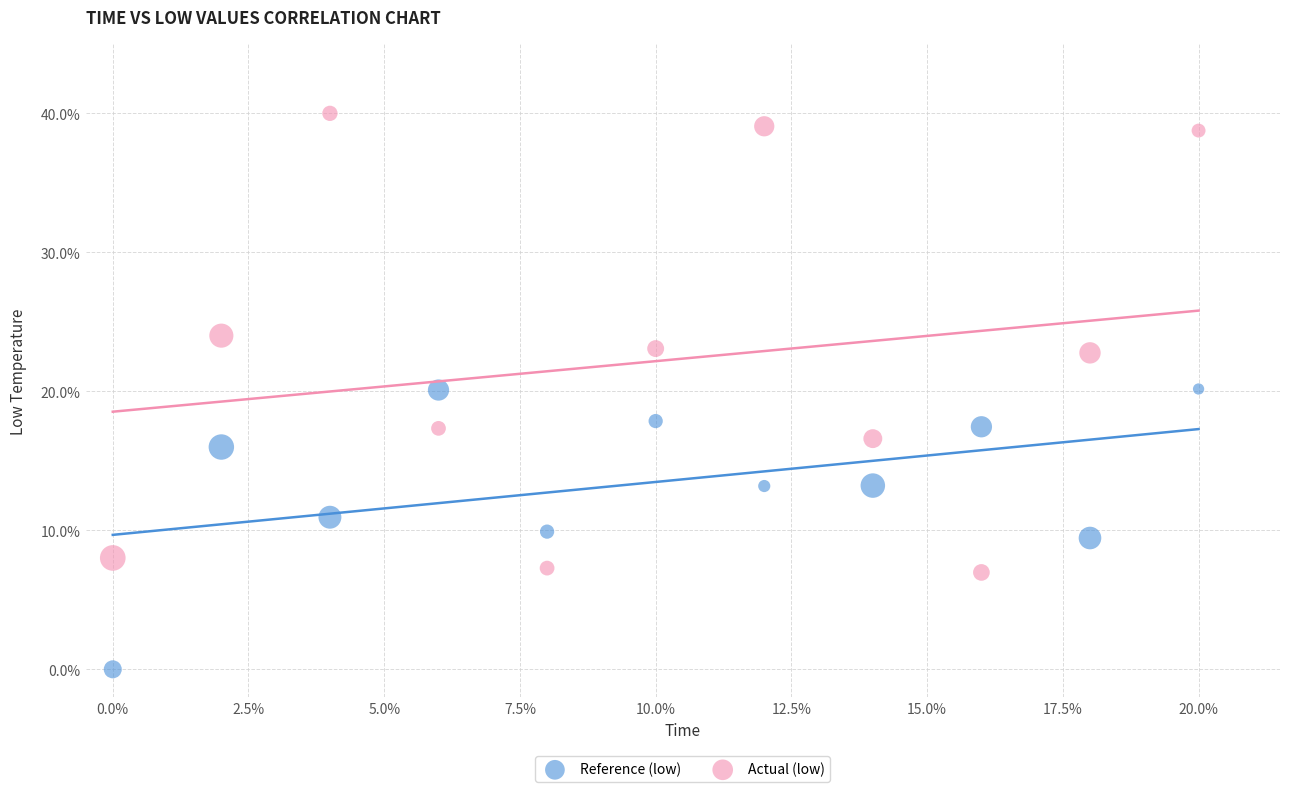

Which series has the largest Y range (max minus min)?

Actual (low)